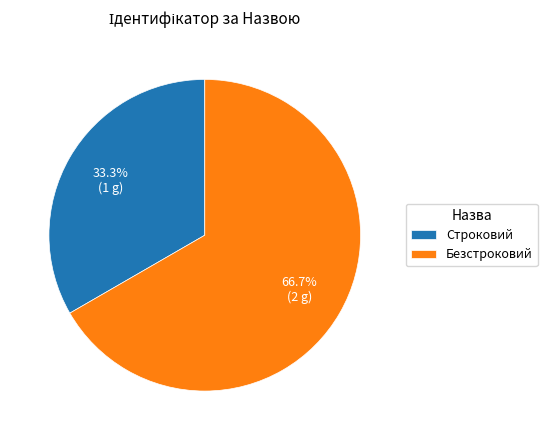

Does Строковий represent more than half of the total?

No